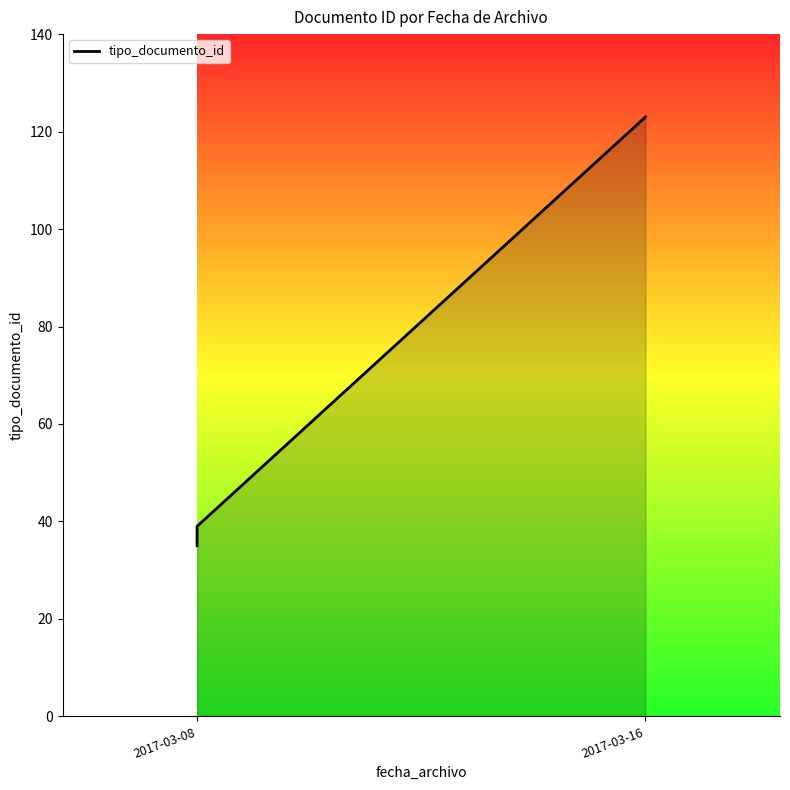

What is the greatest value displayed?

123